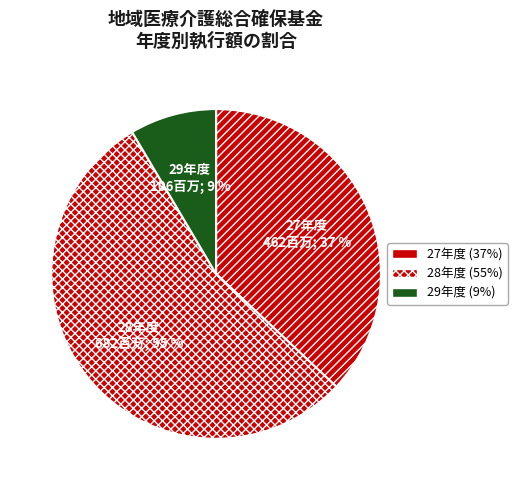

Approximately how many times larger is the value at 28年度 compared to 27年度?

1.5